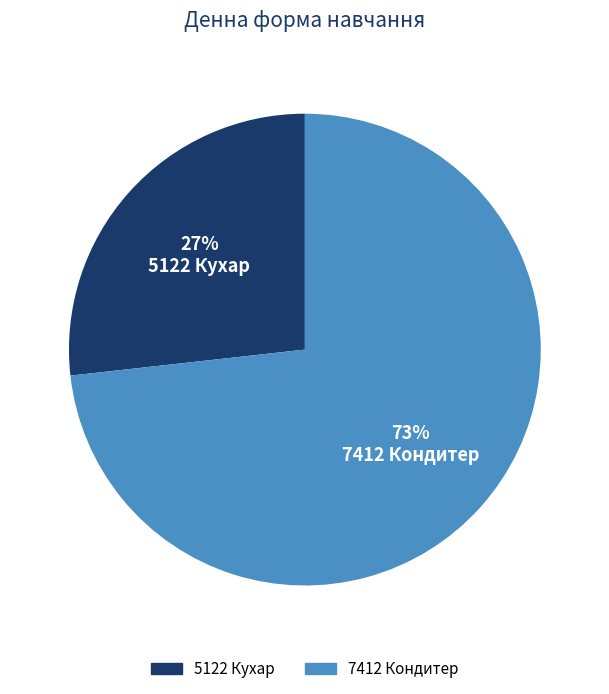

Between 5122 Кухар and 7412 Кондитер, which is larger?

7412 Кондитер